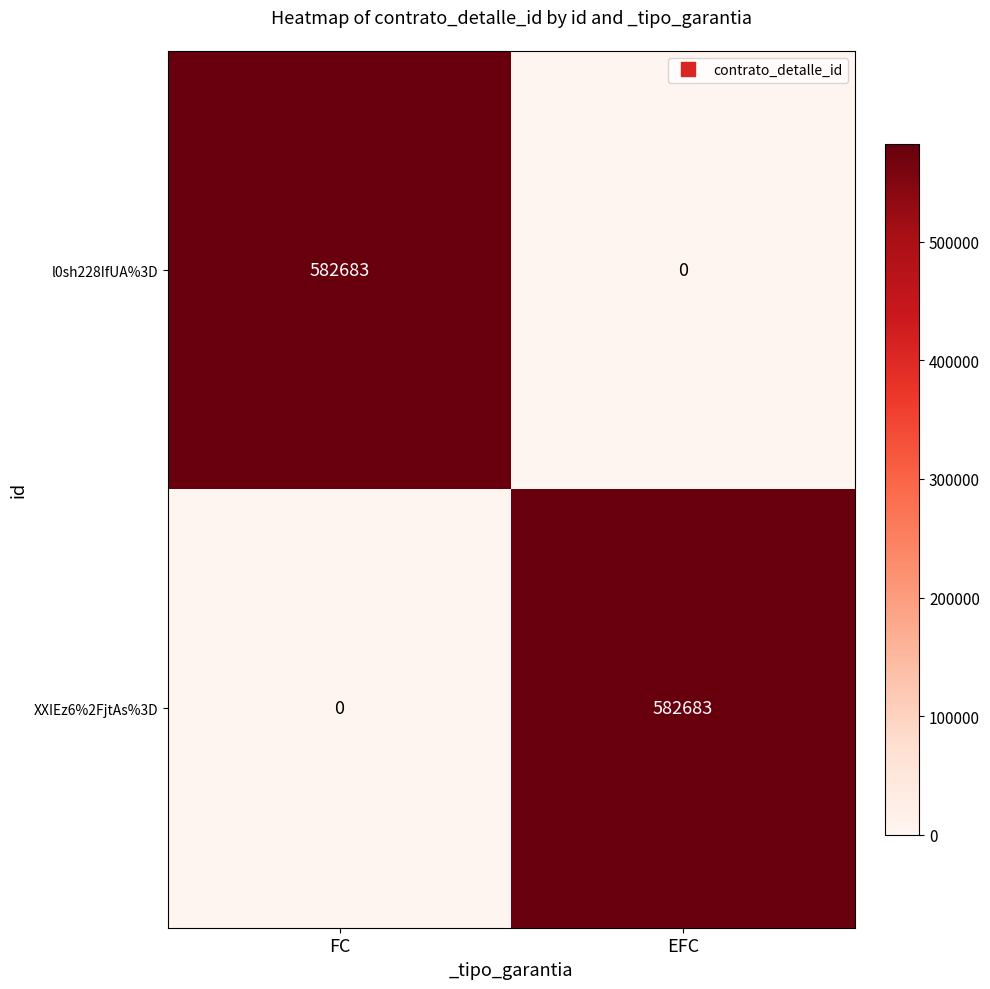

At which label does l0sh228IfUA%3D reach its peak?

FC